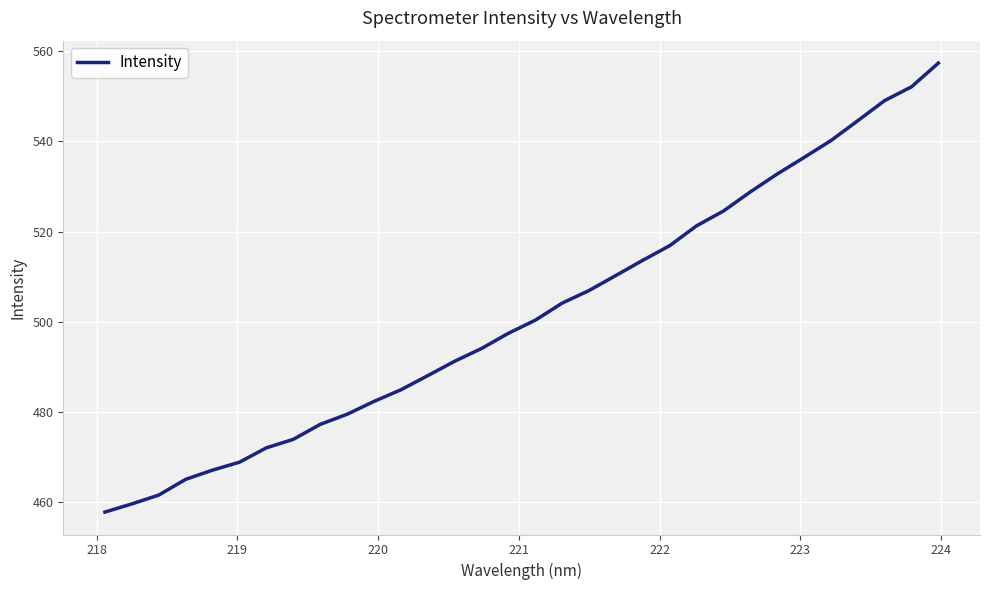

What is the smallest value displayed?

457.7